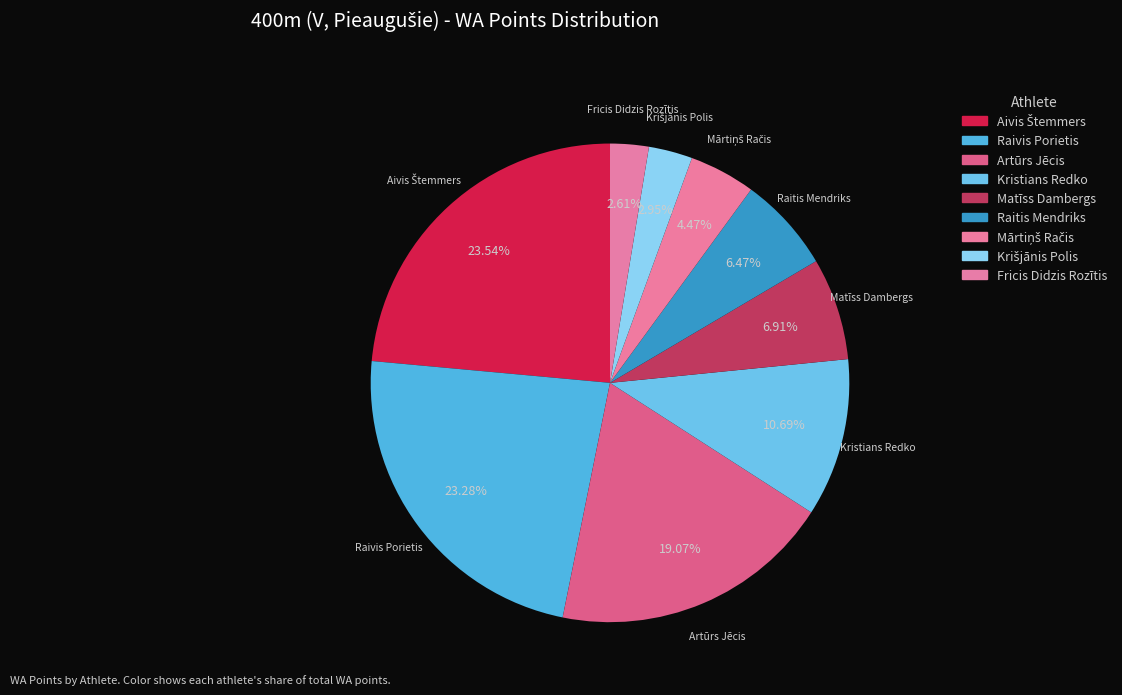

Rank the categories by value from highest to lowest.

Aivis Štemmers, Raivis Porietis, Artūrs Jēcis, Kristians Redko, Matīss Dambergs, Raitis Mendriks, Mārtiņš Račis, Krišjānis Polis, Fricis Didzis Rozītis